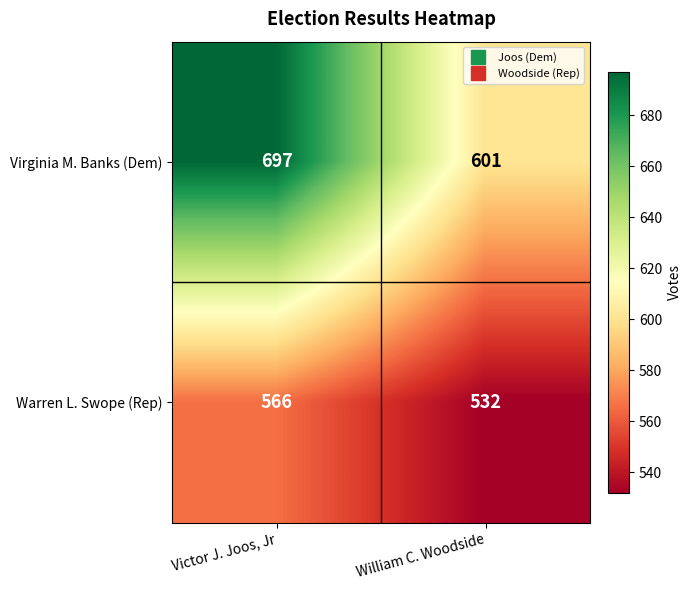

Count the number of categories in the chart.

2